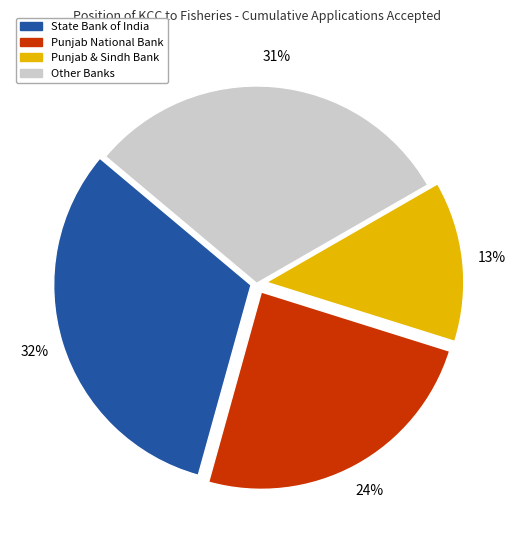

To the nearest percent, what is the average slice percentage?

25%